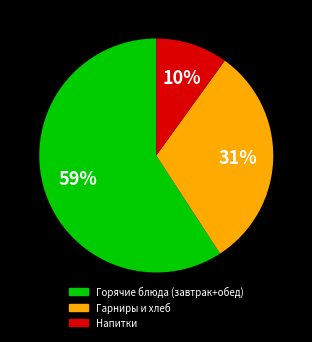

To the nearest percent, what is the difference between the largest and smallest slice percentages?

49%